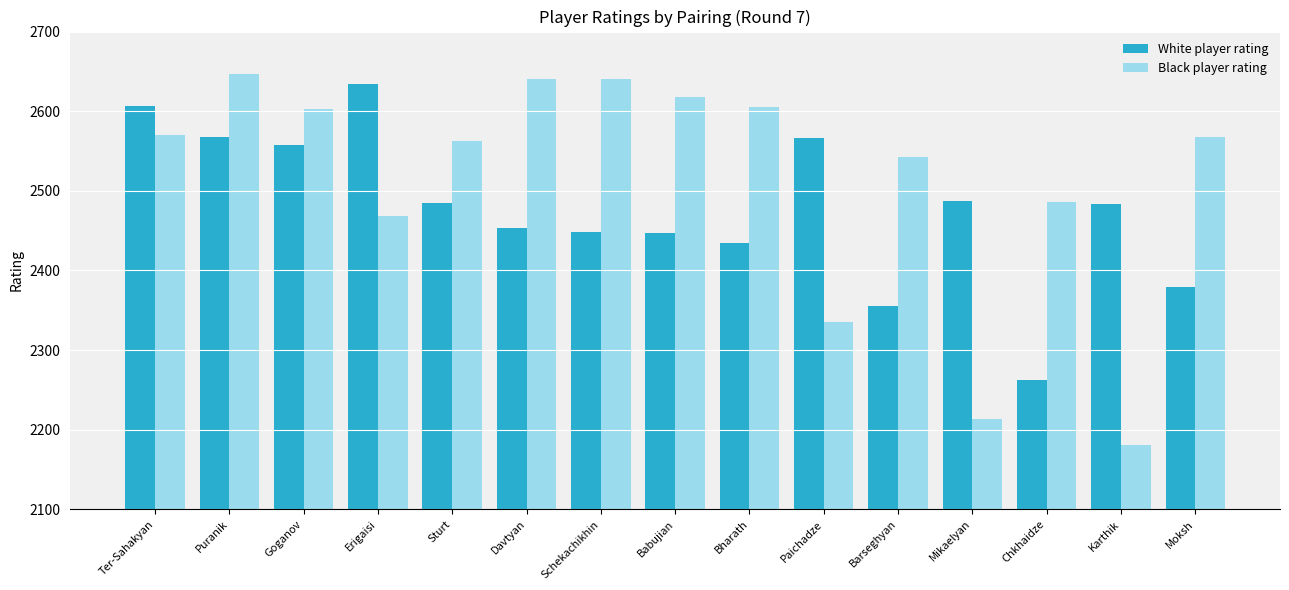

What is the difference between the White player rating values at Goganov and Paichadze?

9